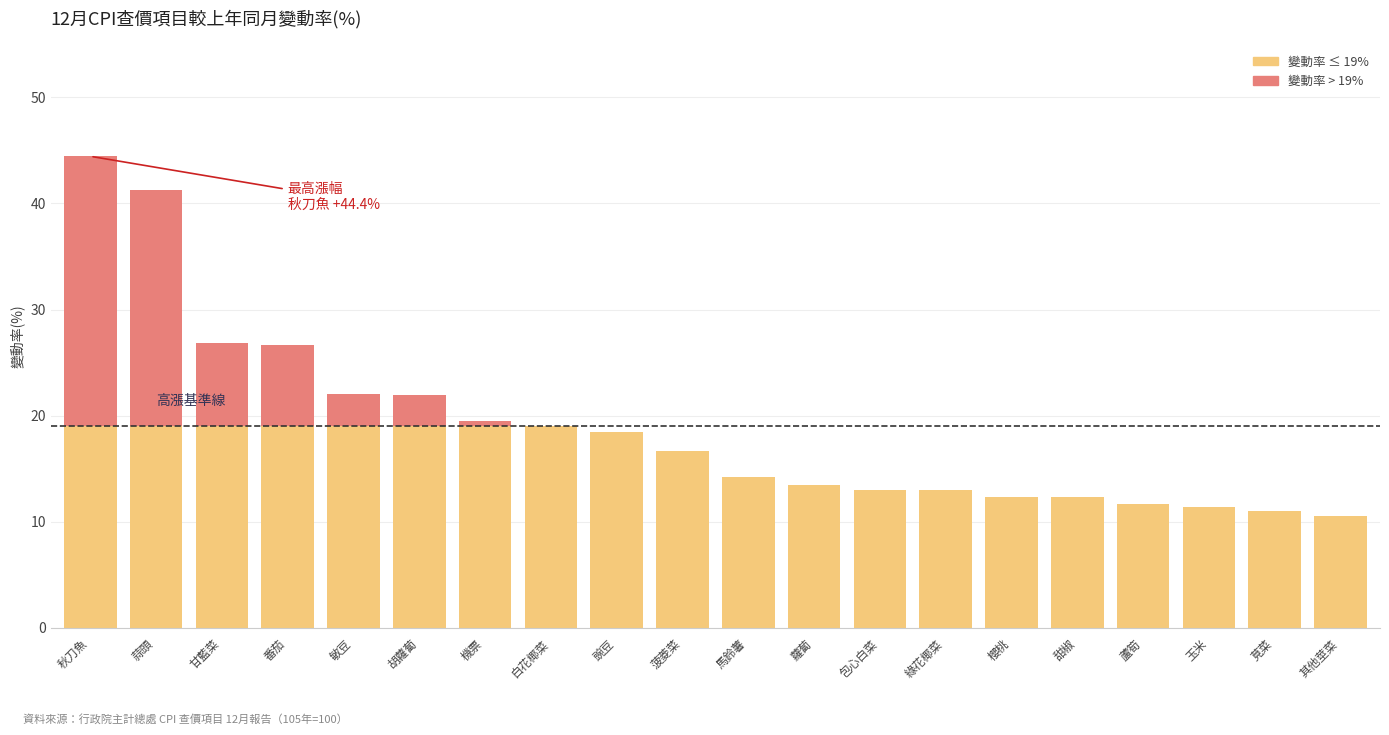

What is the total value across all series at 敏豆?

22.0